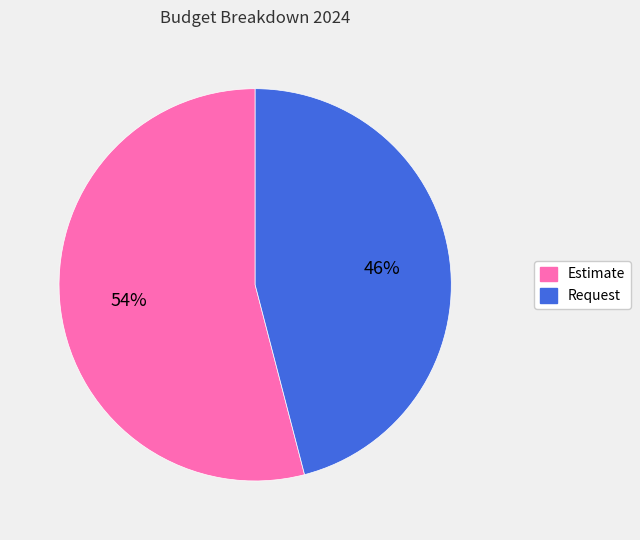

Combined, do Request and Estimate account for over 50%?

Yes